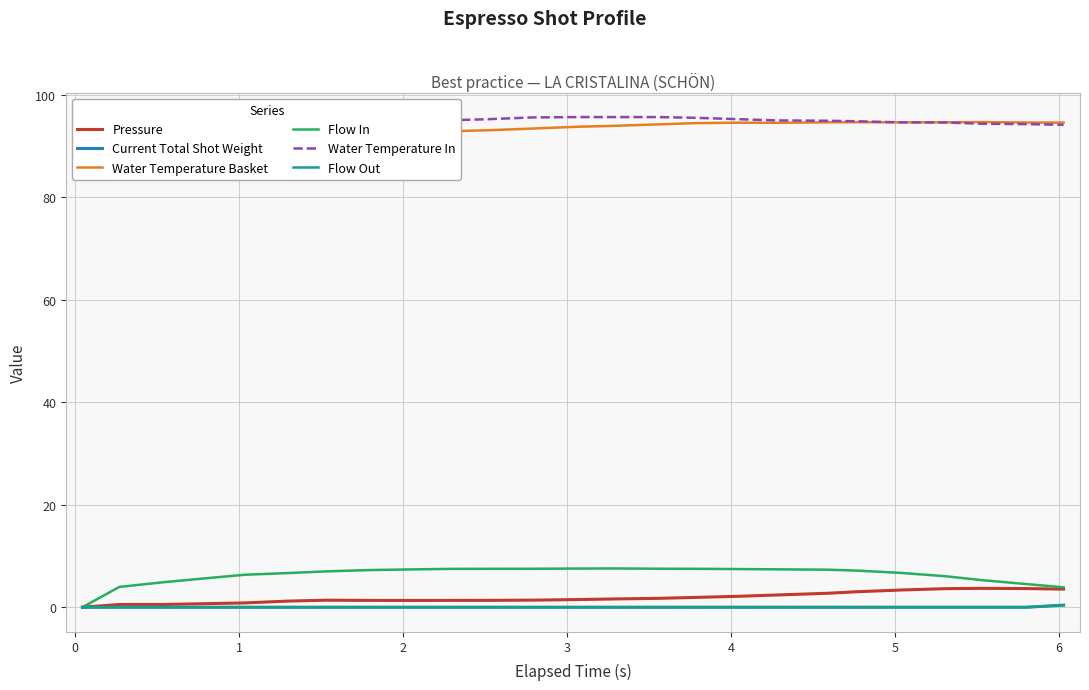

What is the highest value of the Flow In series?

7.6